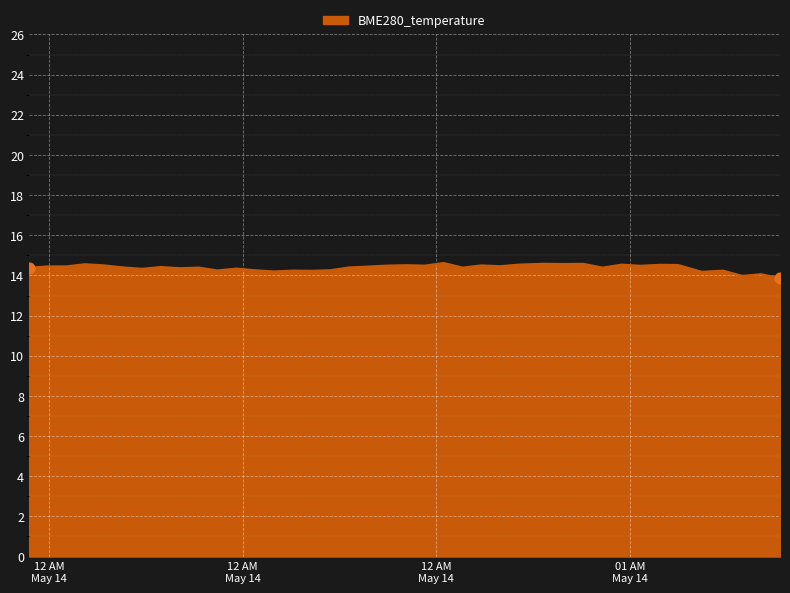

What is the maximum value shown in the chart?

14.6